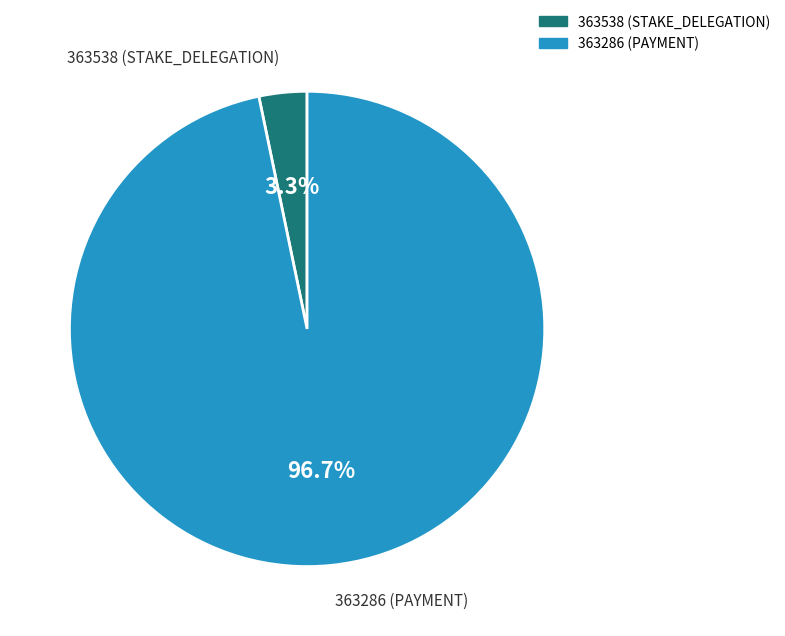

Do 363538 and 363286 together represent more than half of the pie?

Yes